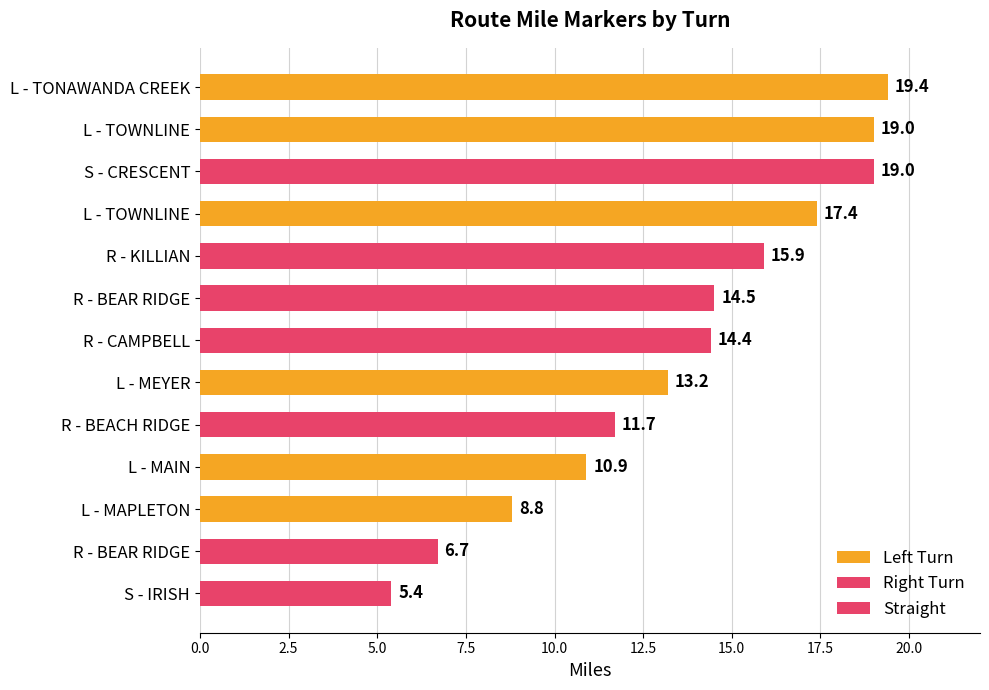

What is the greatest value displayed?

19.4